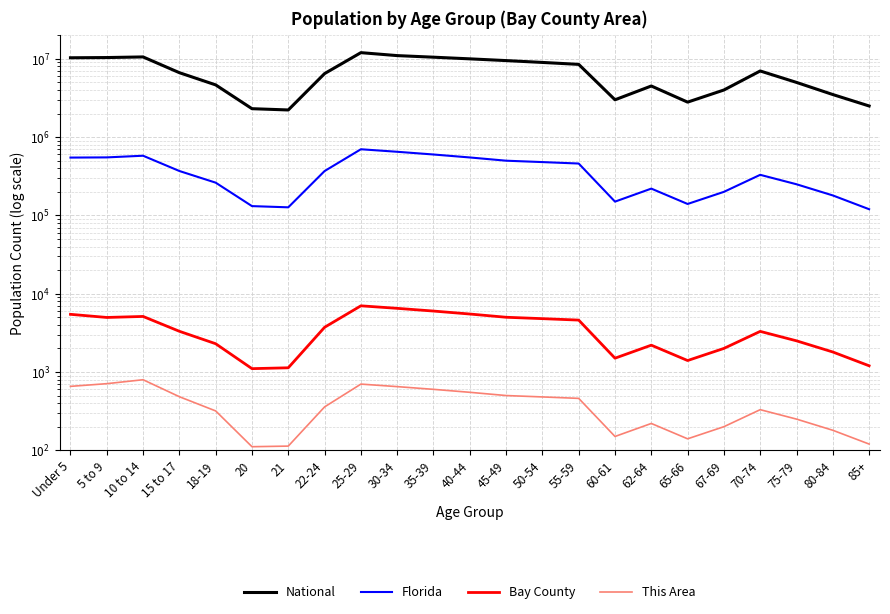

Reading left to right, what are all the values shown in this chart?

National: Under 5=10319427	5 to 9=10389638	10 to 14=10579862	15 to 17=6656209	18-19=4647457	20=2308319	21=2223198	22-24=6482659	25-29=12000000	30-34=11000000	35-39=10500000	40-44=10000000	45-49=9500000	50-54=9000000	55-59=8500000	60-61=3000000	62-64=4500000	65-66=2800000	67-69=4000000	70-74=7000000	75-79=5000000	80-84=3500000	85+=2500000
Florida: Under 5=547985	5 to 9=551053	10 to 14=578689	15 to 17=369264	18-19=262023	20=131467	21=126865	22-24=368731	25-29=700000	30-34=650000	35-39=600000	40-44=550000	45-49=500000	50-54=480000	55-59=460000	60-61=150000	62-64=220000	65-66=140000	67-69=200000	70-74=330000	75-79=250000	80-84=180000	85+=120000
Bay County: Under 5=5451	5 to 9=4971	10 to 14=5121	15 to 17=3309	18-19=2295	20=1103	21=1131	22-24=3723	25-29=7000	30-34=6500	35-39=6000	40-44=5500	45-49=5000	50-54=4800	55-59=4600	60-61=1500	62-64=2200	65-66=1400	67-69=2000	70-74=3300	75-79=2500	80-84=1800	85+=1200
This Area: Under 5=655	5 to 9=709	10 to 14=796	15 to 17=483	18-19=318	20=111	21=113	22-24=358	25-29=700	30-34=650	35-39=600	40-44=550	45-49=500	50-54=480	55-59=460	60-61=150	62-64=220	65-66=140	67-69=200	70-74=330	75-79=250	80-84=180	85+=120